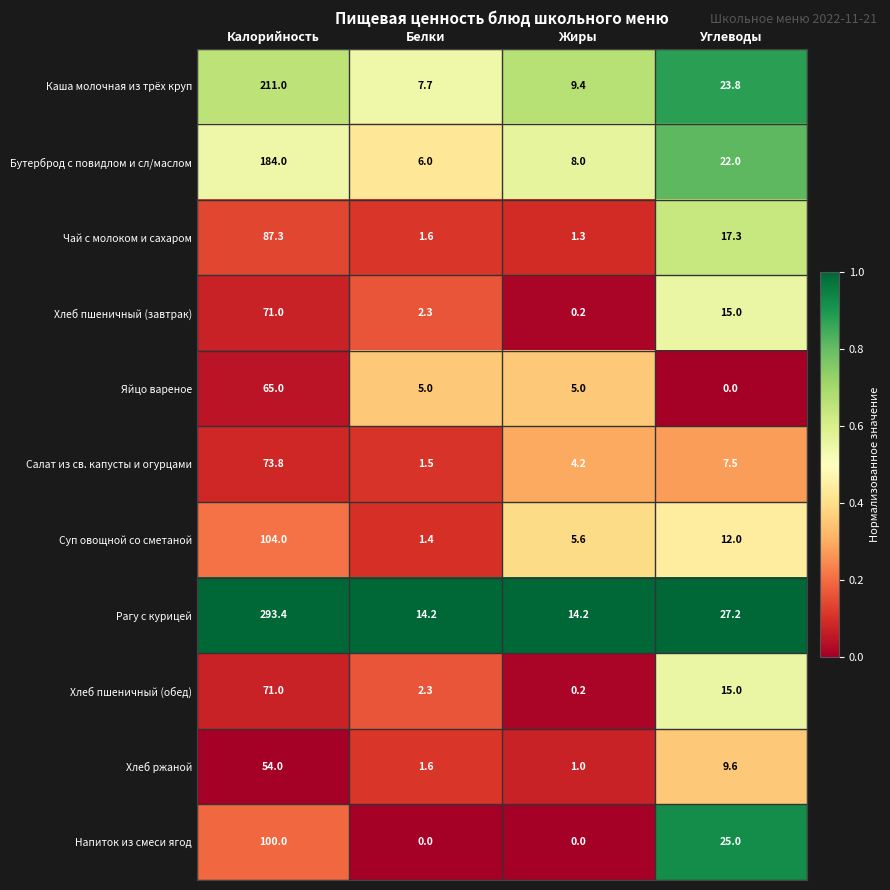

What is the highest value of the Хлеб пшеничный (завтрак) series?

71.0